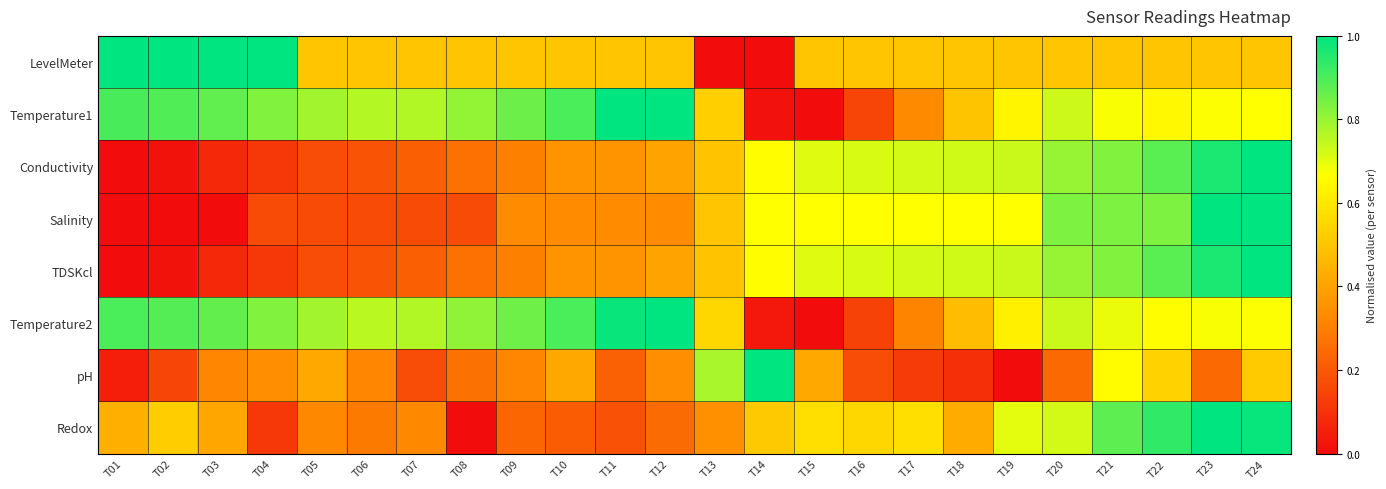

Which series has the widest spread of values?

LevelMeter